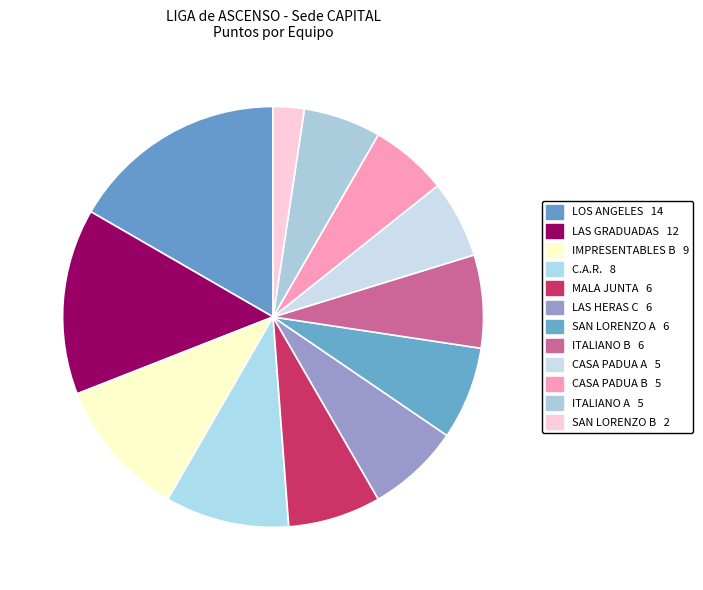

What percentage is the IMPRESENTABLES B slice, to the nearest percent?

11%